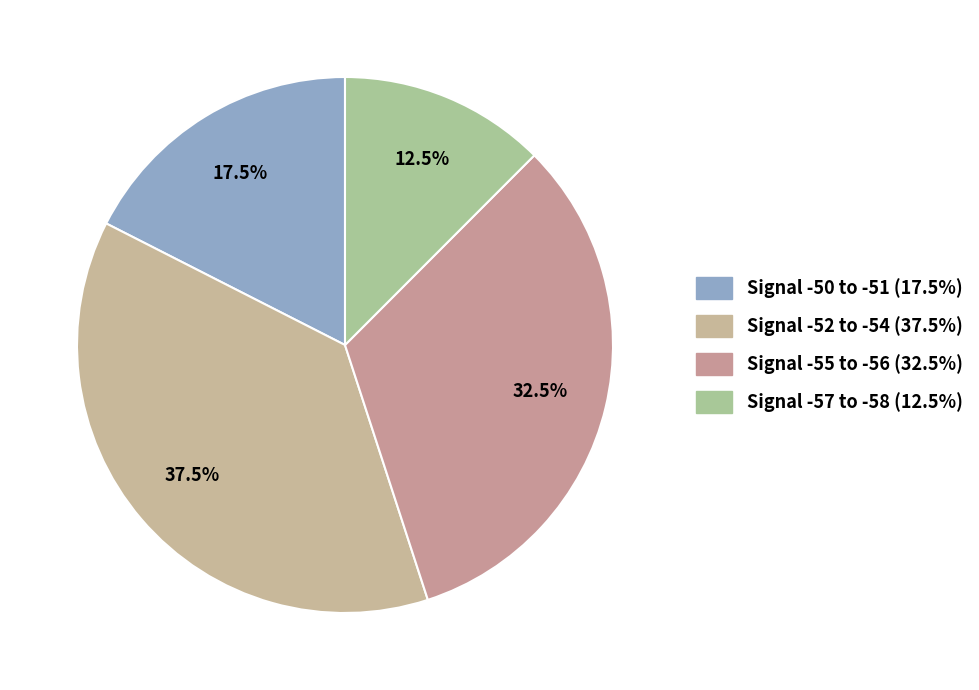

Count the number of slices in the pie.

4